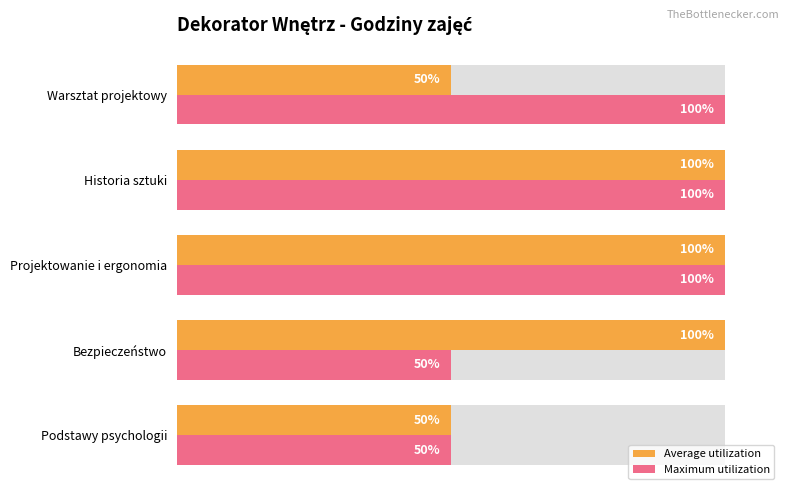

What are all the series names shown in the legend?

Average utilization, Maximum utilization